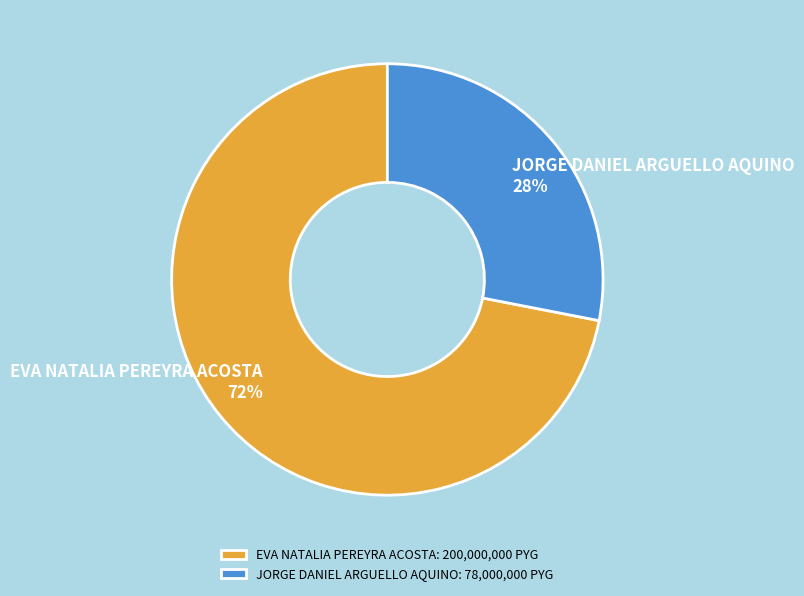

Combined, do EVA NATALIA PEREYRA ACOSTA and JORGE DANIEL ARGUELLO AQUINO account for over 50%?

Yes